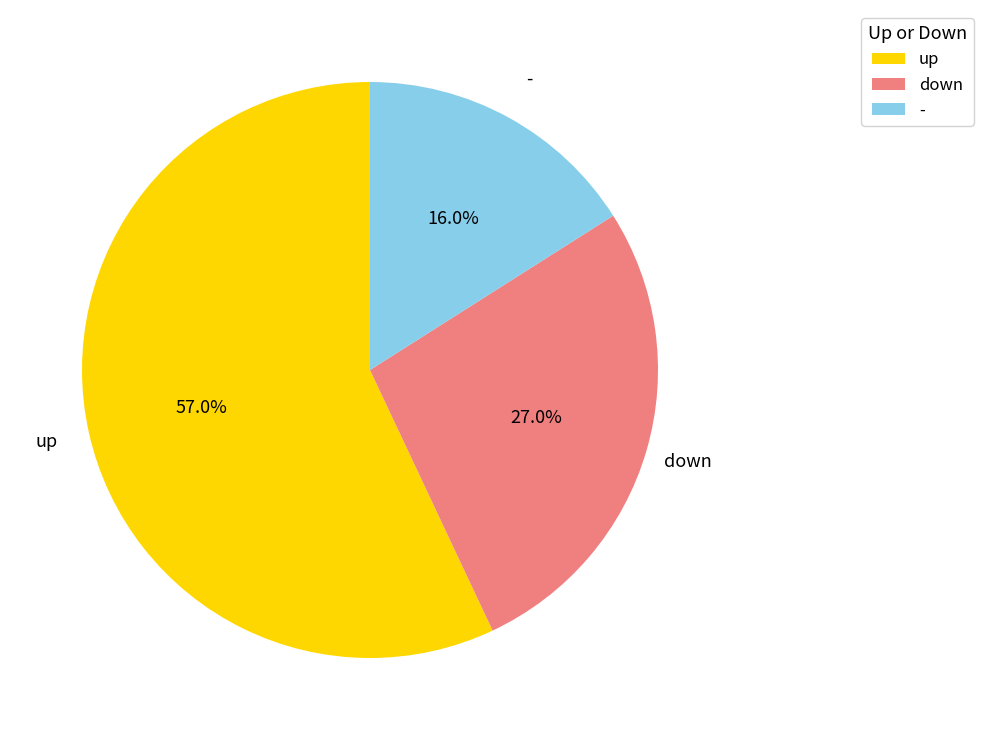

To the nearest percent, what percentage of the pie is up?

57%